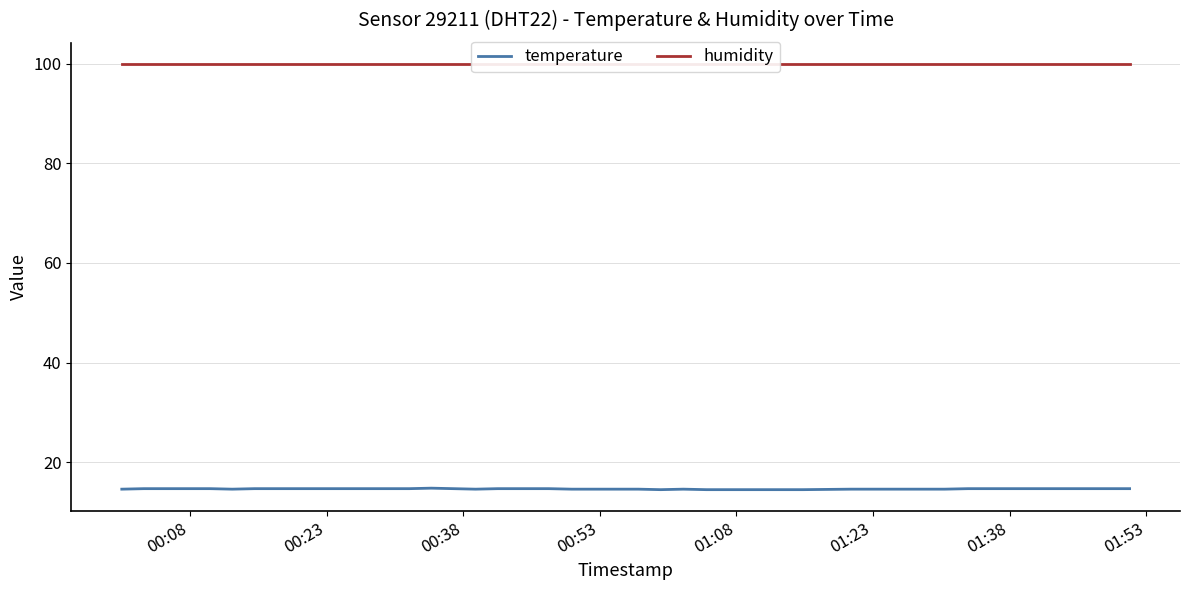

What is the maximum value for temperature?

14.8